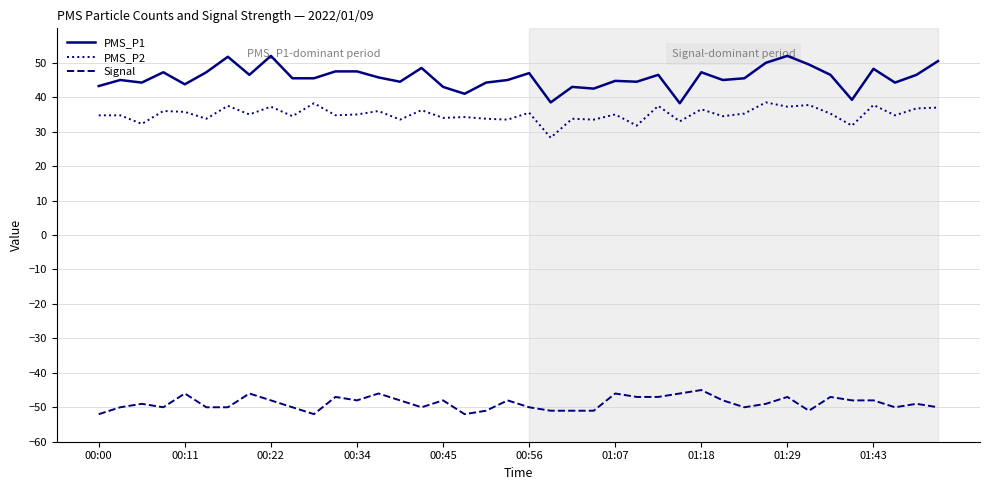

What is the greatest value displayed?

52.0